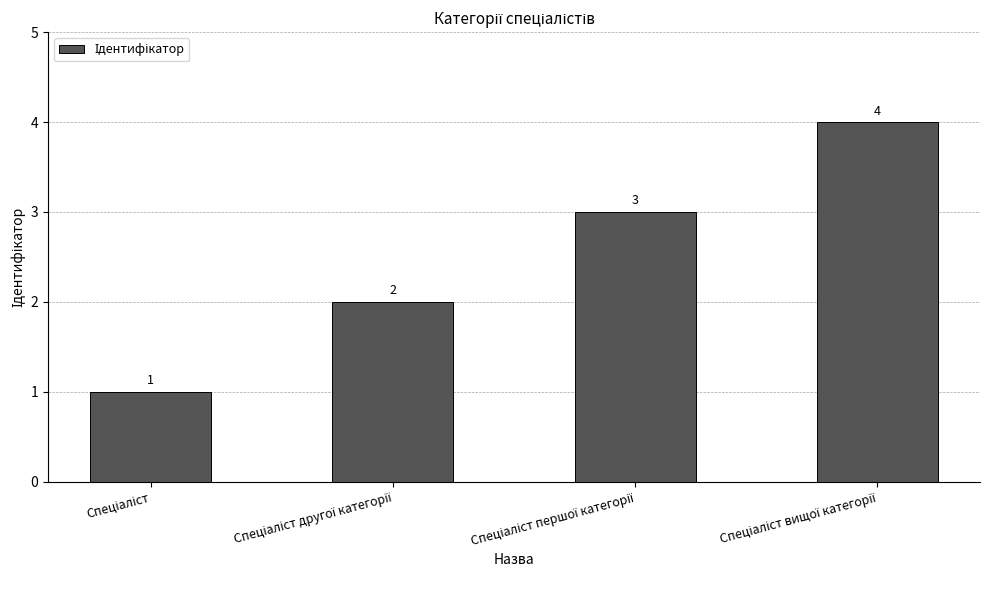

What is the greatest value displayed?

4